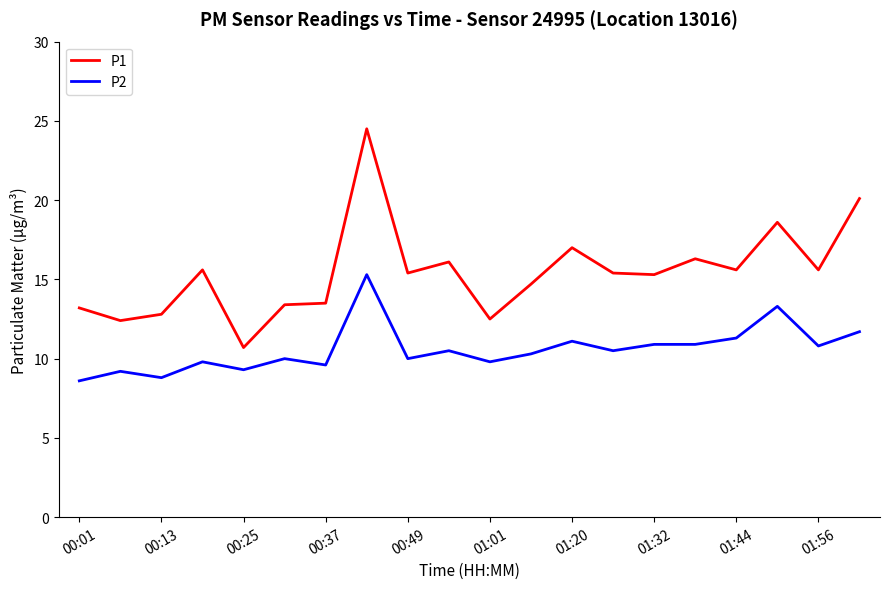

What is the minimum value for P2?

8.6